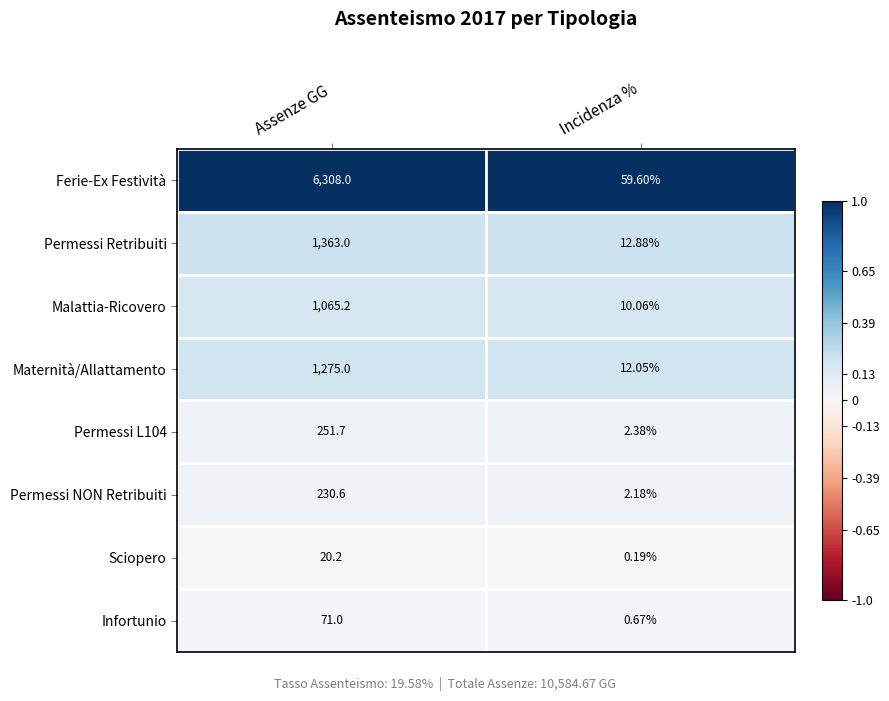

Which label corresponds to the largest value in the chart?

Assenze GG